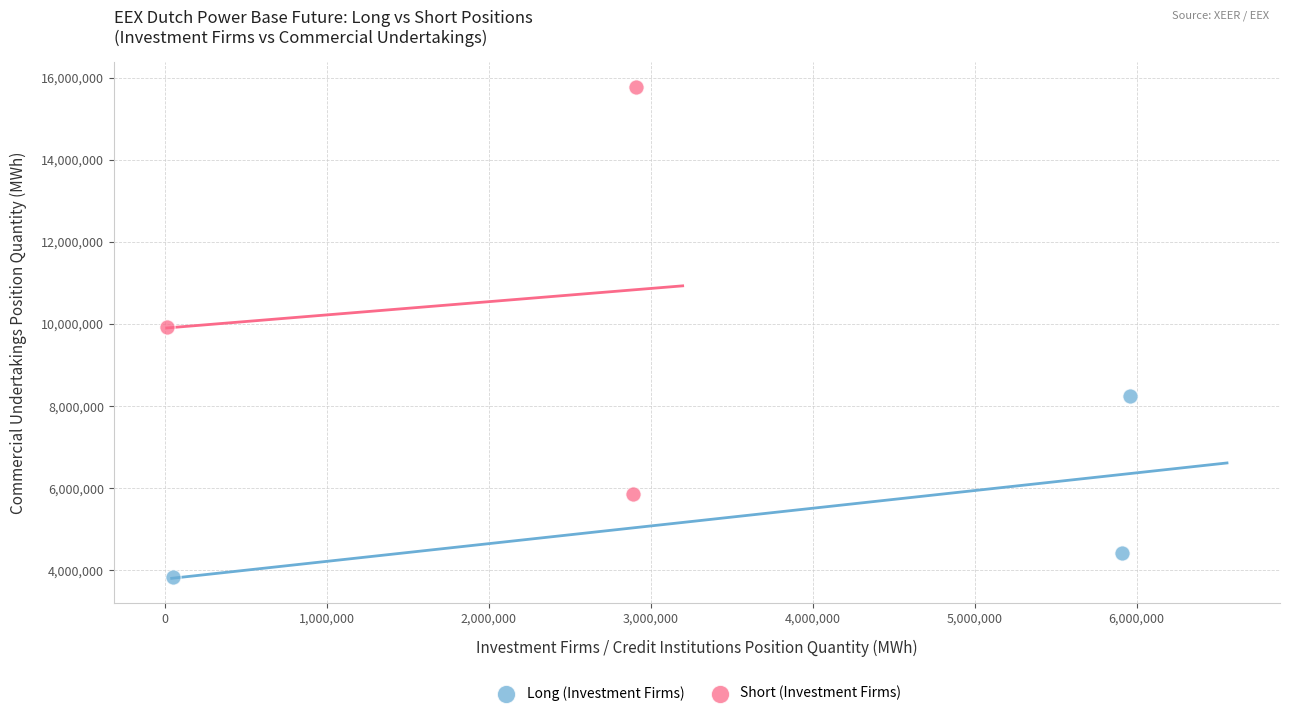

Which series has the largest Y range (max minus min)?

Short (Investment Firms)